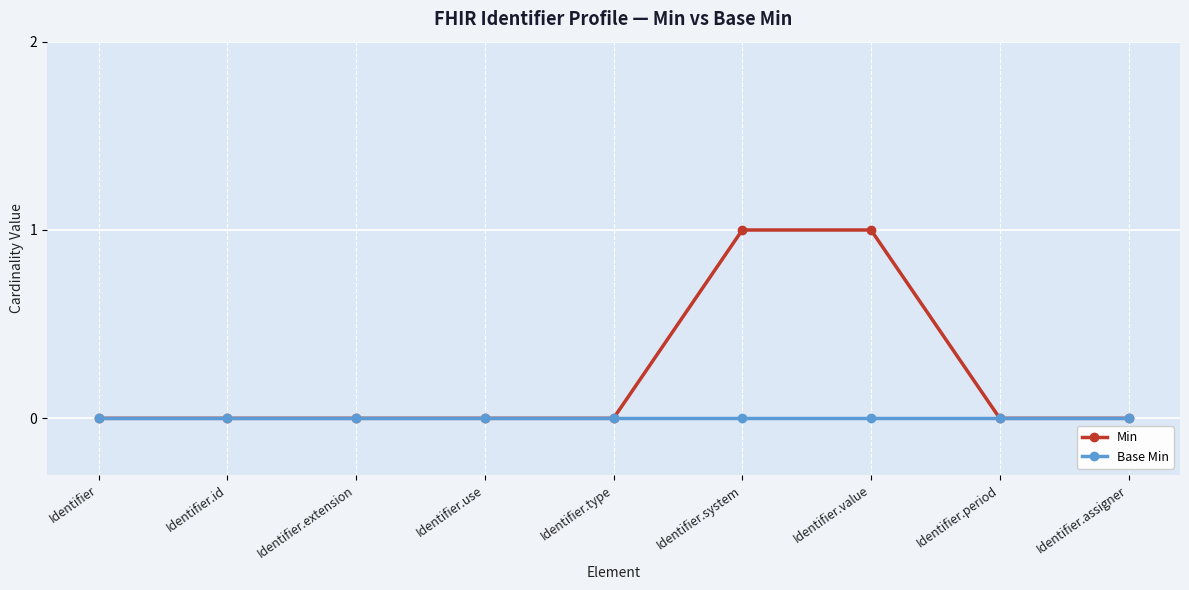

What is the sum of all Min values?

2